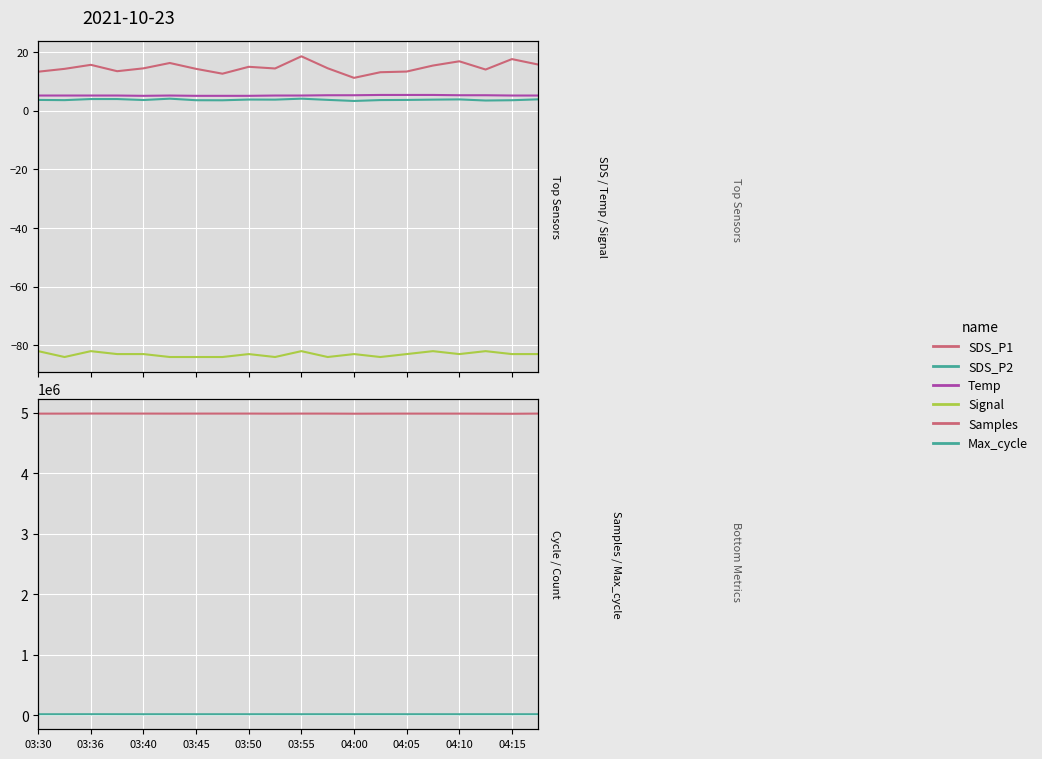

Is the value of SDS_P2 at 17 greater than the value of Samples at 10?

No